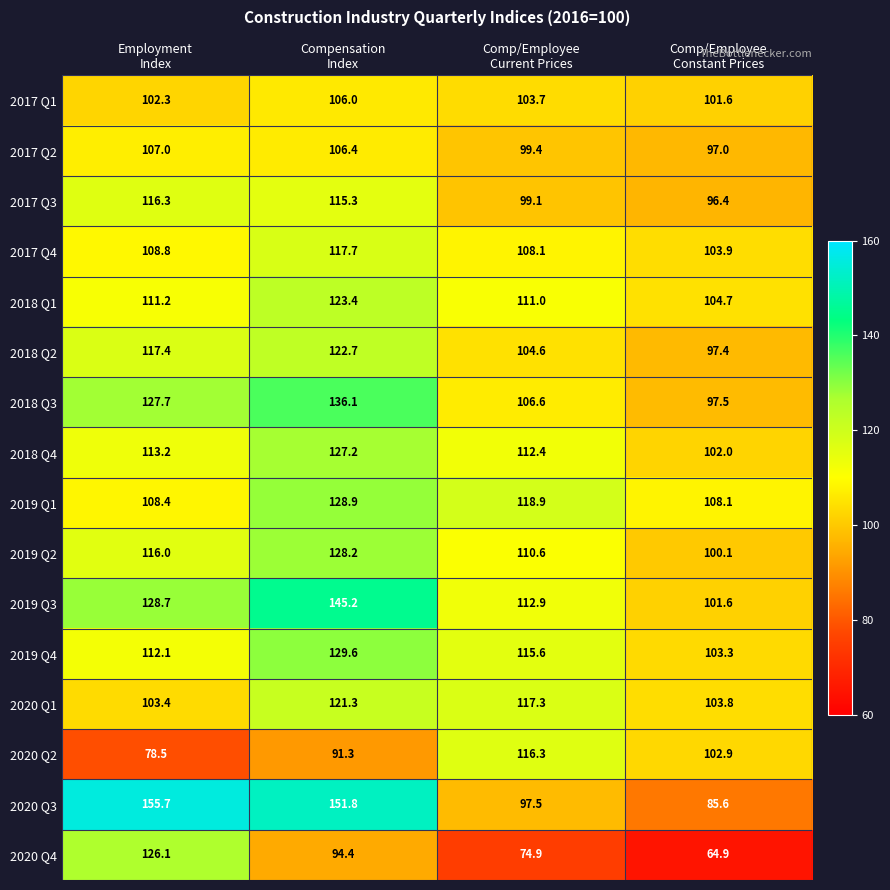

Which series has the largest total across all categories?

2020 Q3